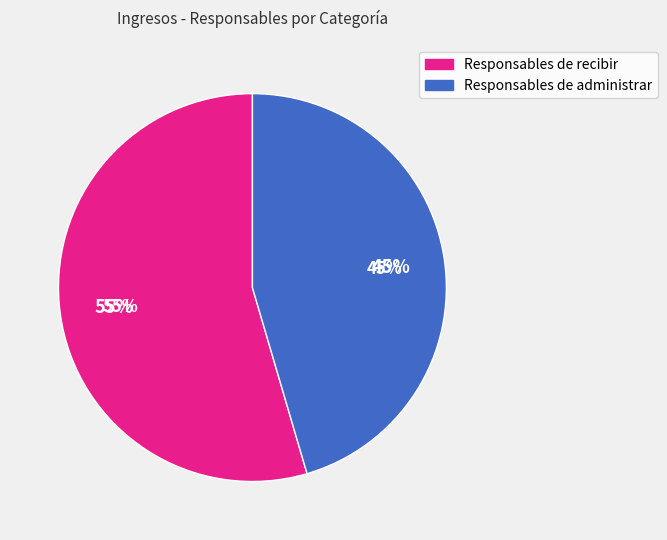

Does Responsables de administrar represent more than half of the total?

No